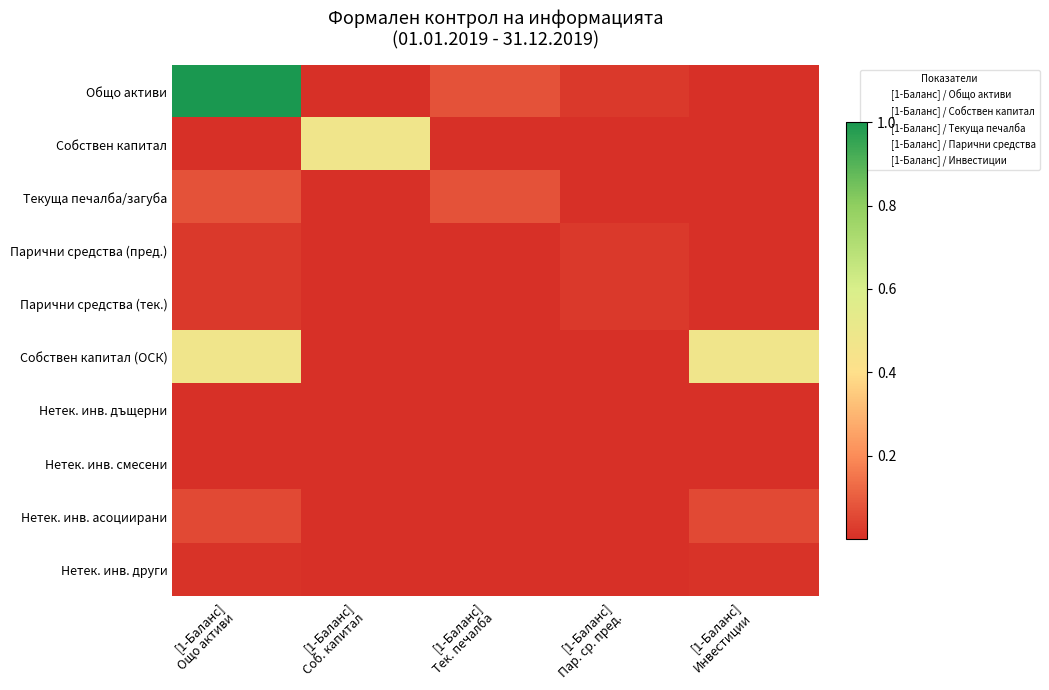

Count the number of categories in the chart.

5